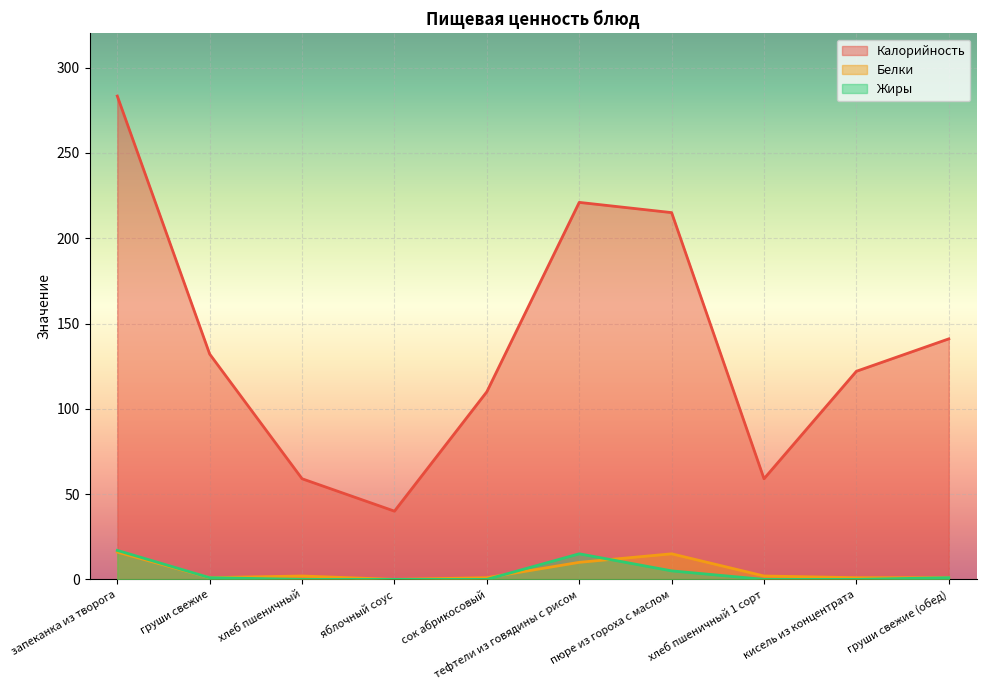

Reading left to right, transcribe all the data shown in this chart.

Калорийность: запеканка из творога=283.3	груши свежие=132.1	хлеб пшеничный=59.0	яблочный соус=40.0	сок абрикосовый=110.0	тефтели из говядины с рисом=221.0	пюре из гороха с маслом=215.0	хлеб пшеничный 1 сорт=59.0	кисель из концентрата=122.0	груши свежие (обед)=141.0
Белки: запеканка из творога=16.0	груши свежие=1.0	хлеб пшеничный=2.0	яблочный соус=0.0	сок абрикосовый=1.0	тефтели из говядины с рисом=10.0	пюре из гороха с маслом=15.0	хлеб пшеничный 1 сорт=2.0	кисель из концентрата=1.0	груши свежие (обед)=1.0
Жиры: запеканка из творога=17.0	груши свежие=1.0	хлеб пшеничный=0.0	яблочный соус=0.0	сок абрикосовый=0.0	тефтели из говядины с рисом=15.0	пюре из гороха с маслом=5.0	хлеб пшеничный 1 сорт=0.0	кисель из концентрата=0.0	груши свежие (обед)=1.0